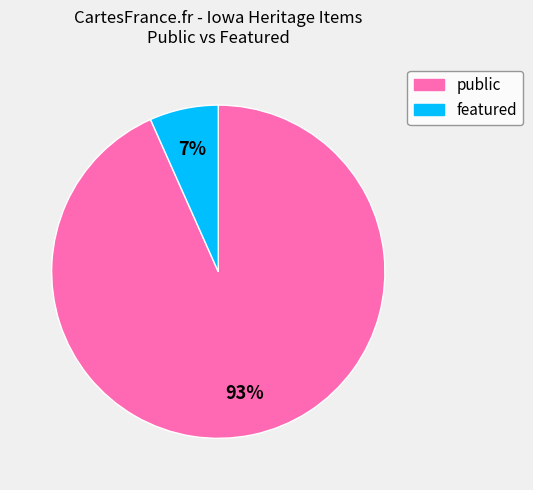

Which slice represents more than half of the pie?

public